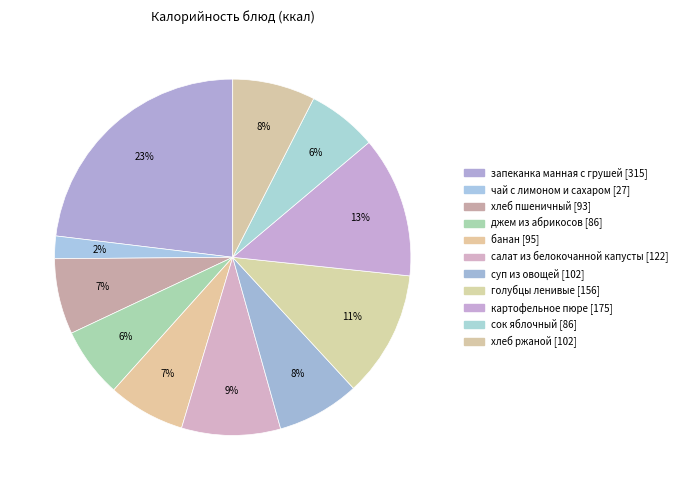

Which category has the biggest portion of the pie?

запеканка манная с грушей